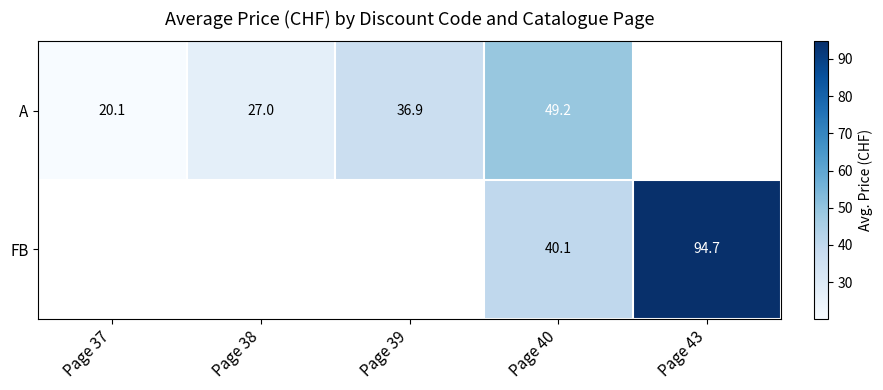

Is the value of FB at Page 43 greater than the value of A at Page 40?

Yes